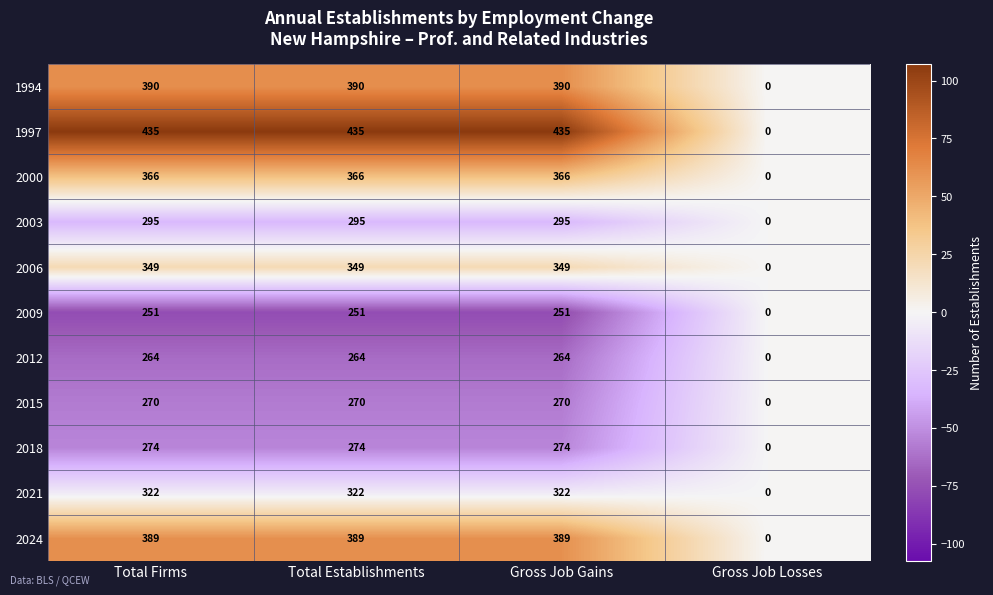

Where is 2006 nearest to the value 174?

Gross Job Losses